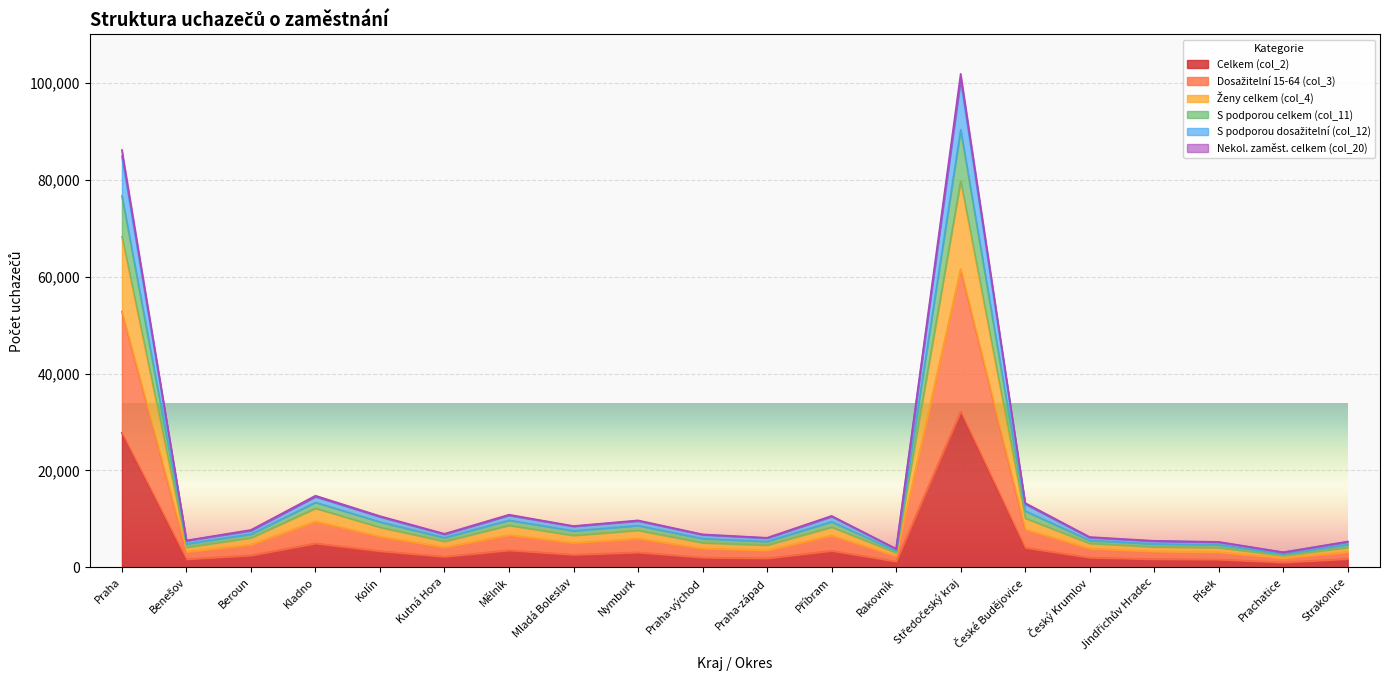

At how many categories does at least one series exceed 56102?

2